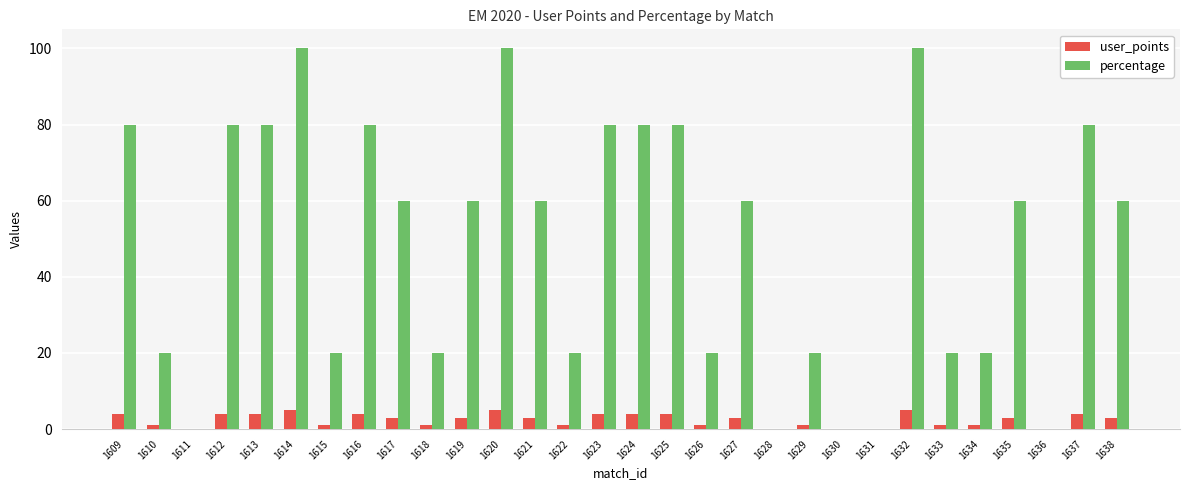

Is it true that user_points equals 1 at 1633?

True